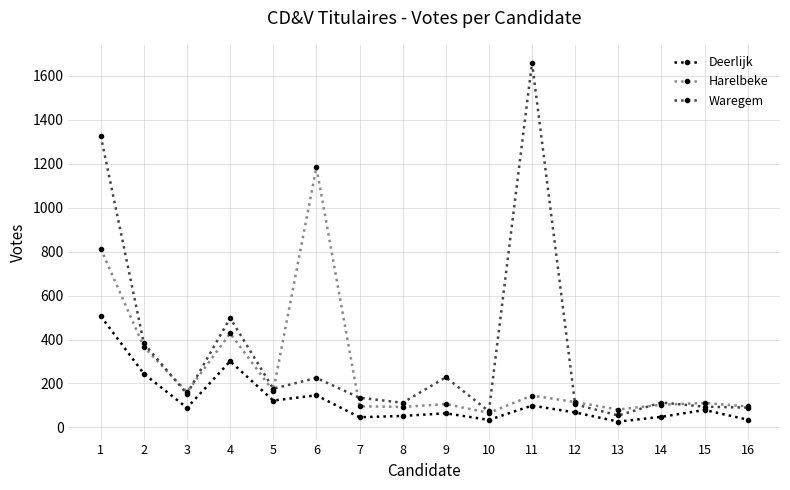

Which series has the largest total across all categories?

Waregem